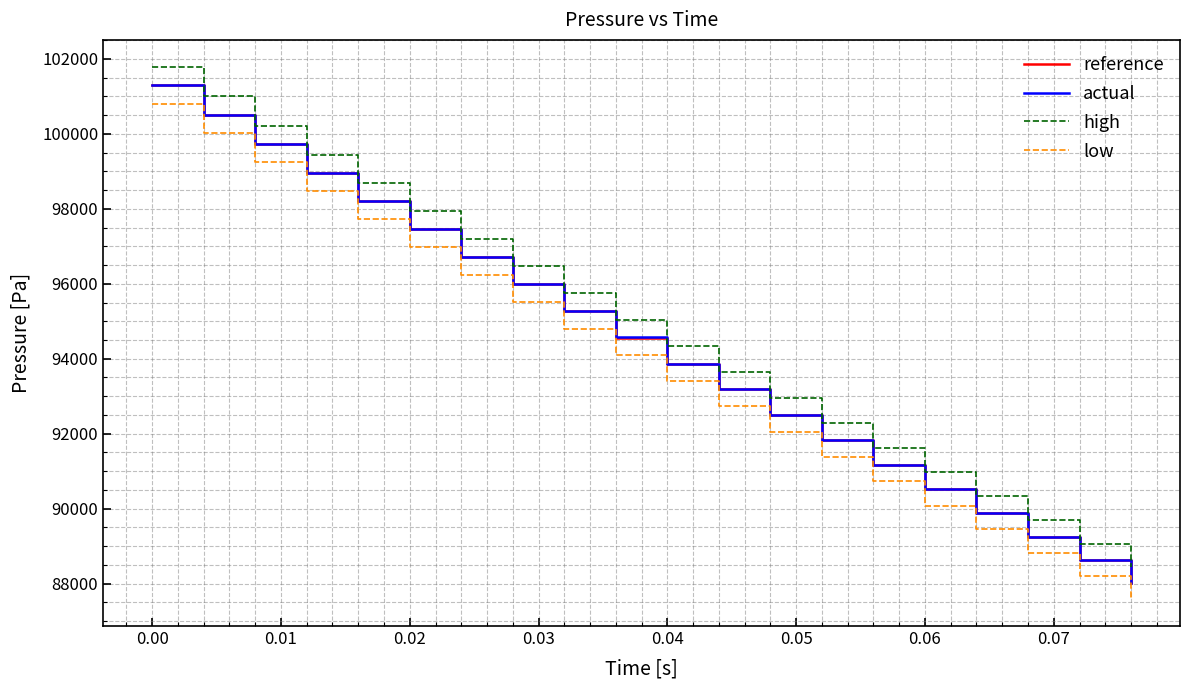

True or false: high and actual cross at least once.

False